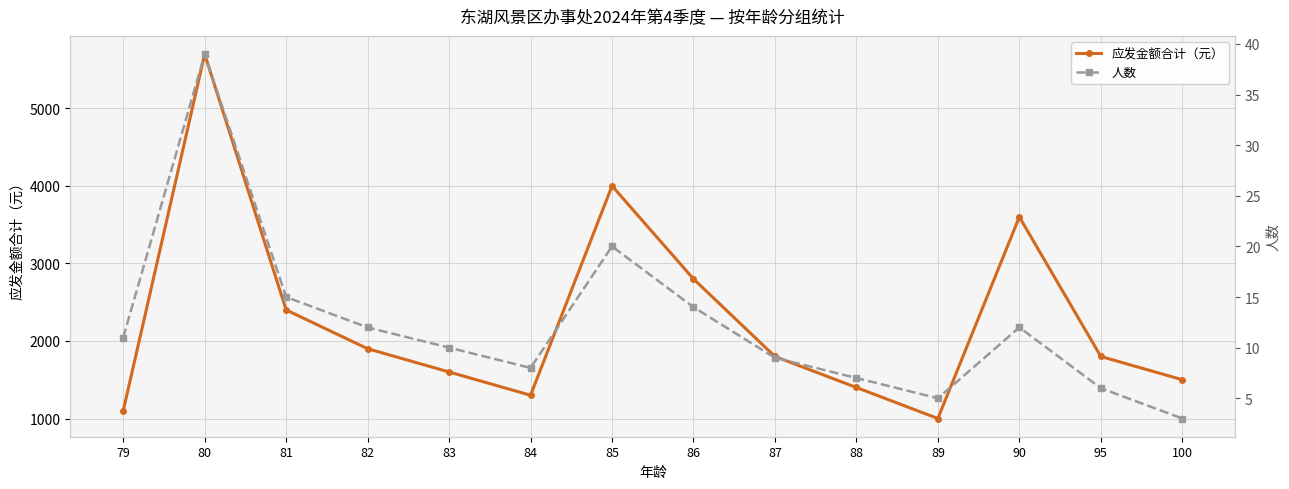

Reading right to left, extract all data points from this chart.

应发金额合计（元）: 100=1500	95=1800	90=3600	89=1000	88=1400	87=1800	86=2800	85=4000	84=1300	83=1600	82=1900	81=2400	80=5700	79=1100
人数: 100=3	95=6	90=12	89=5	88=7	87=9	86=14	85=20	84=8	83=10	82=12	81=15	80=39	79=11